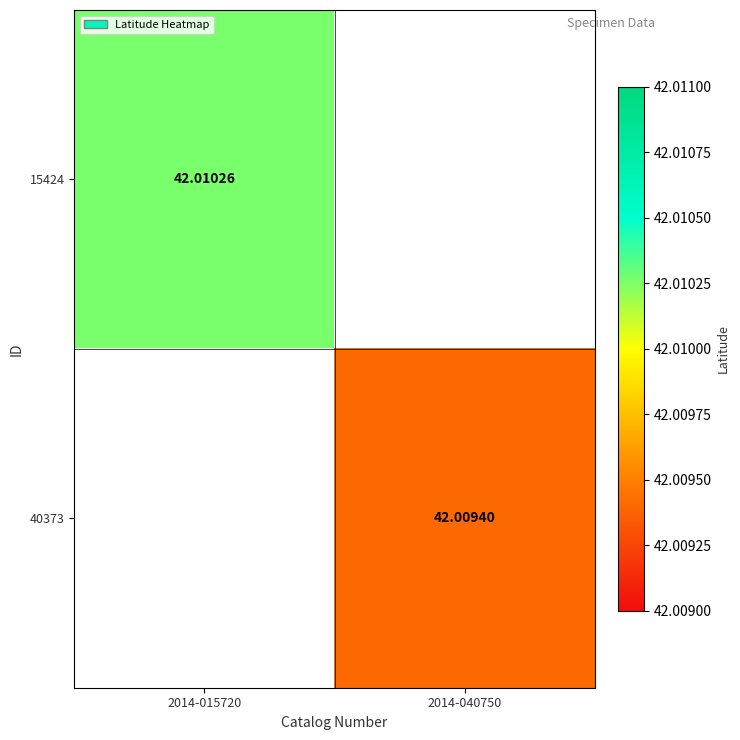

True or false: 40373 has a value of 42.0 at 2014-040750.

True